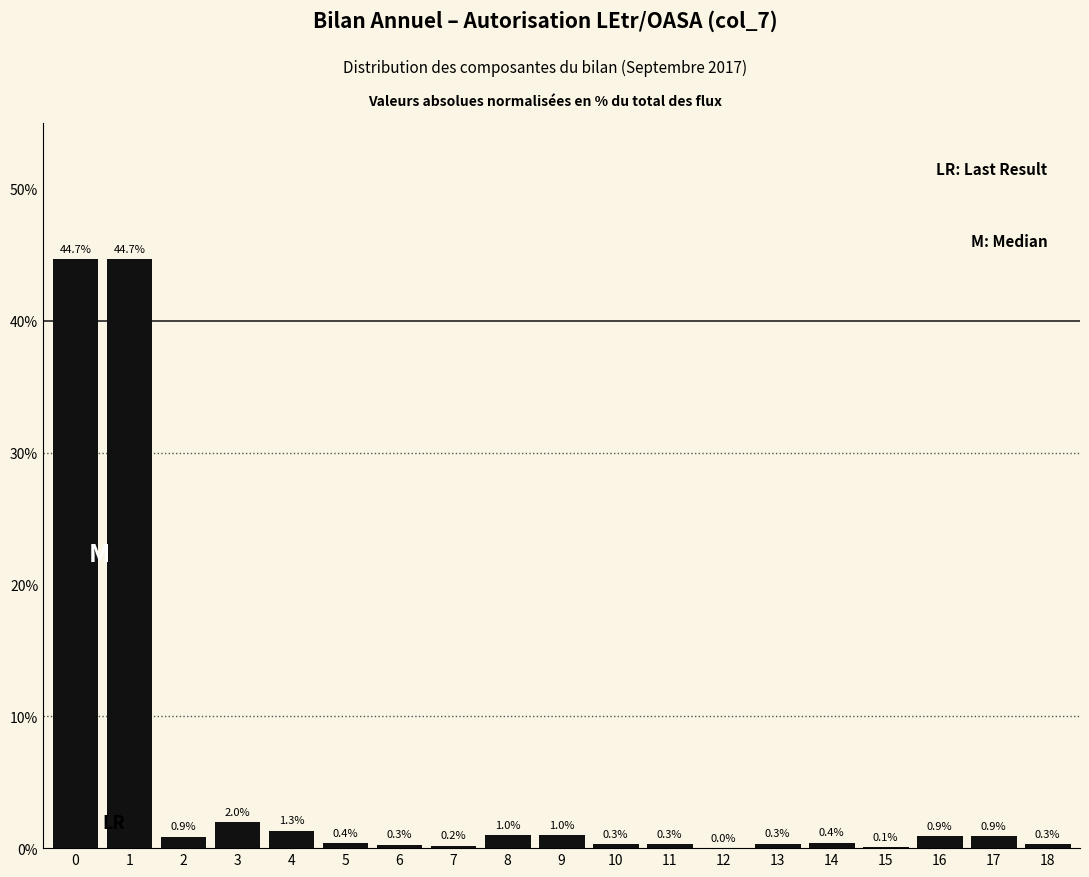

Which has a higher value, 15 or 3?

3